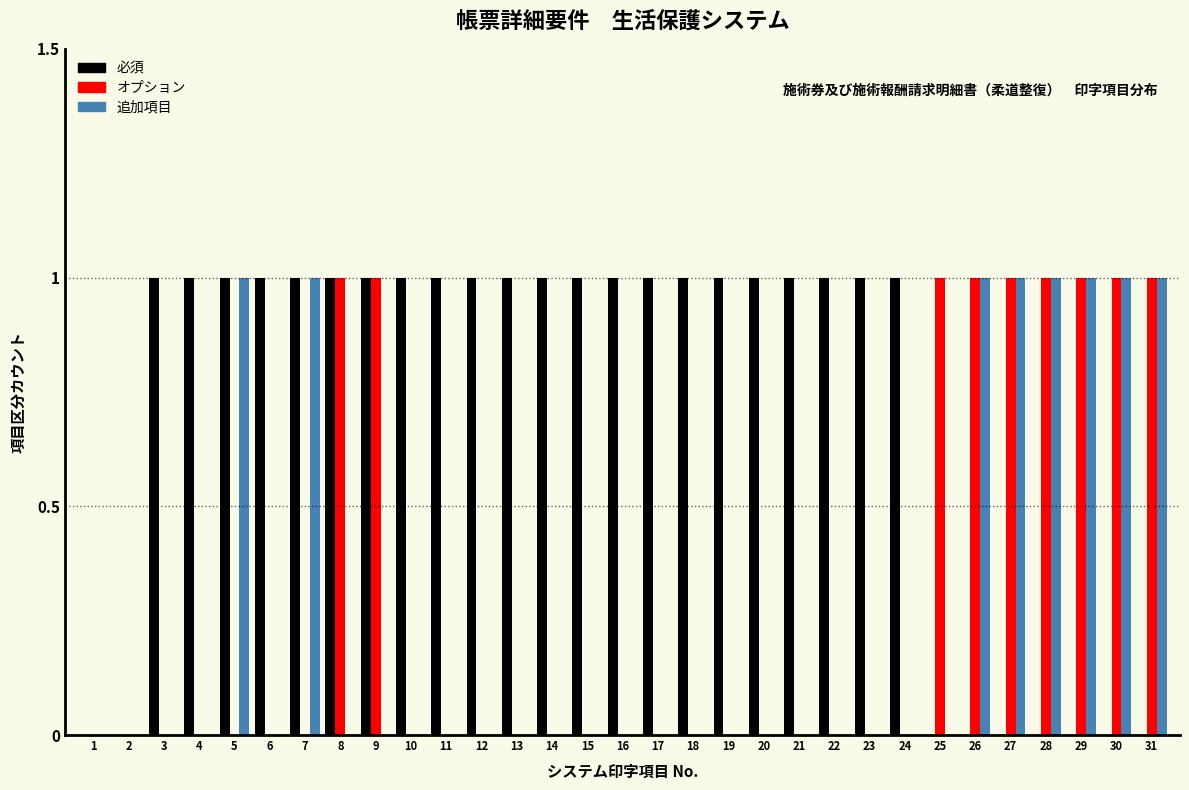

Which series has the largest total across all categories?

必須